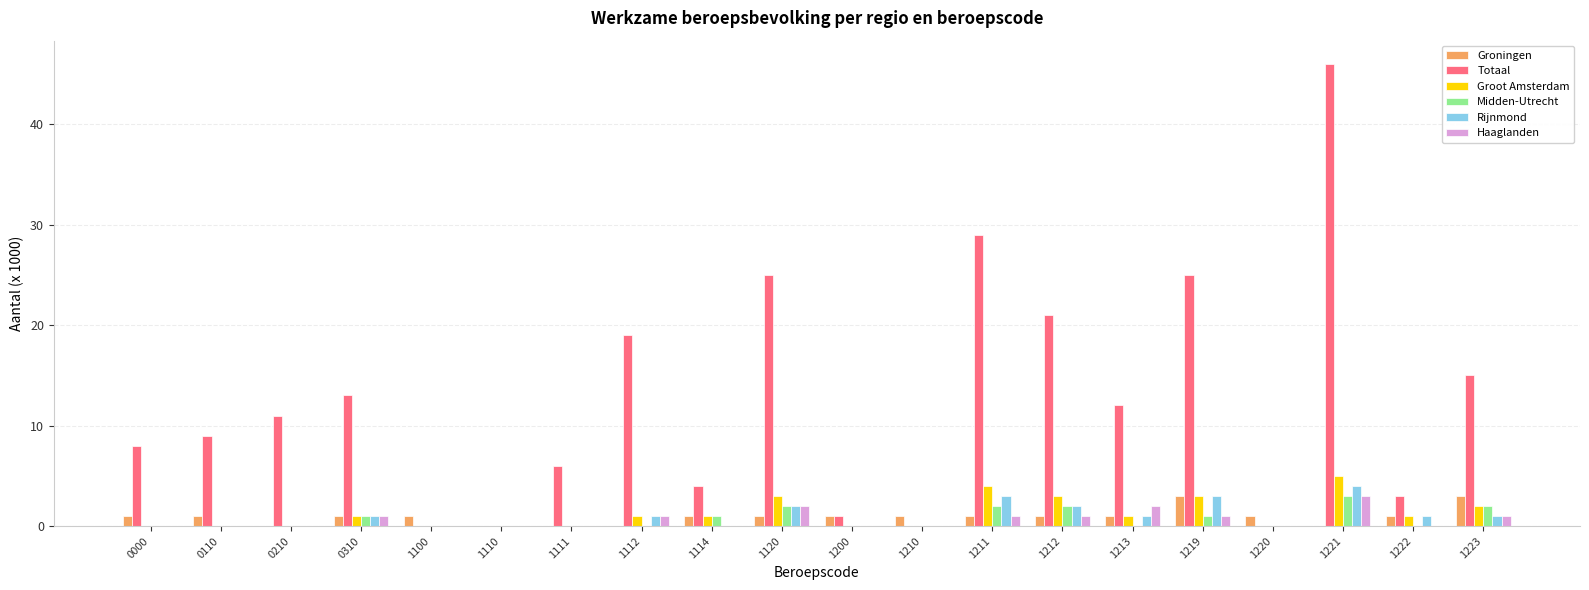

What is the sum of all Rijnmond values?

19